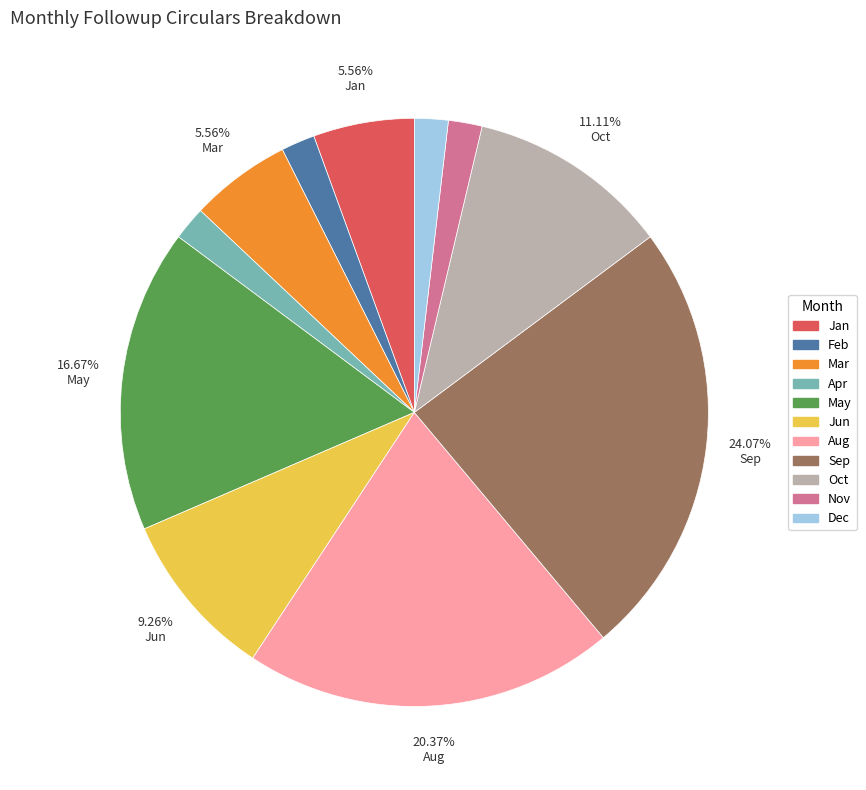

Is there any slice that represents more than half of the pie?

No